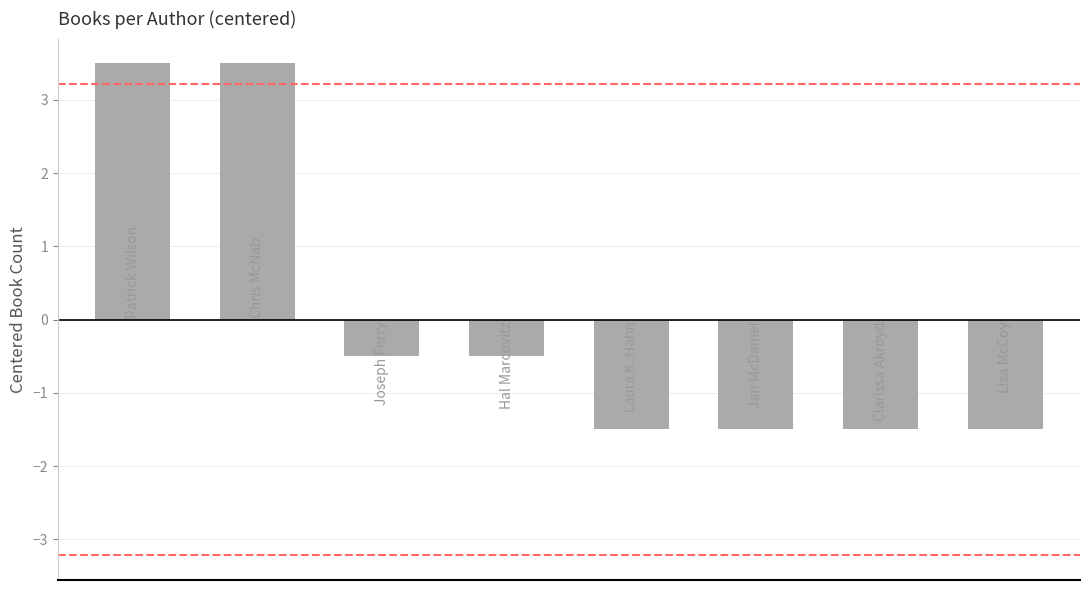

What is the value of the 6th bar from the left?

-1.5